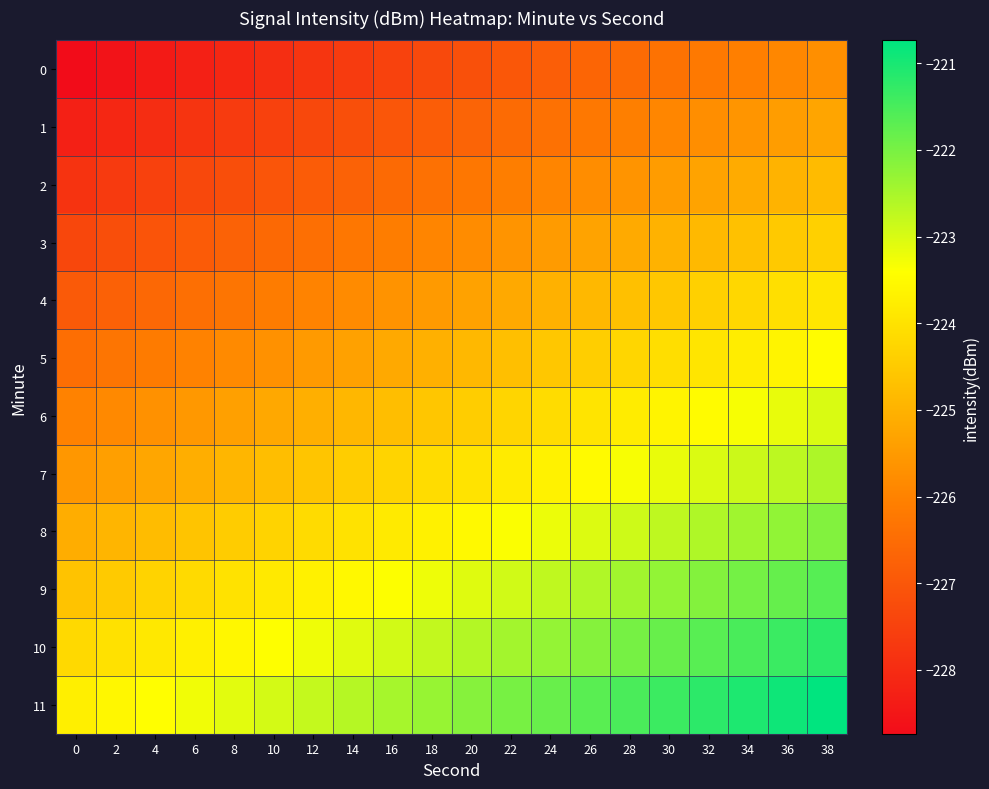

Between 32 and 6, which is larger?

32